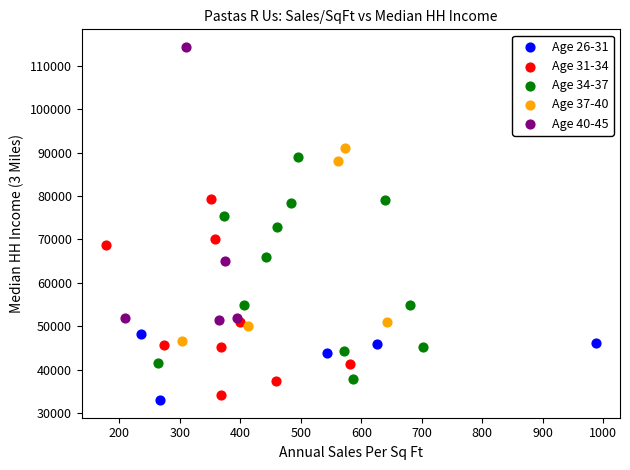

Which series contains the highest Y value?

Age 40-45